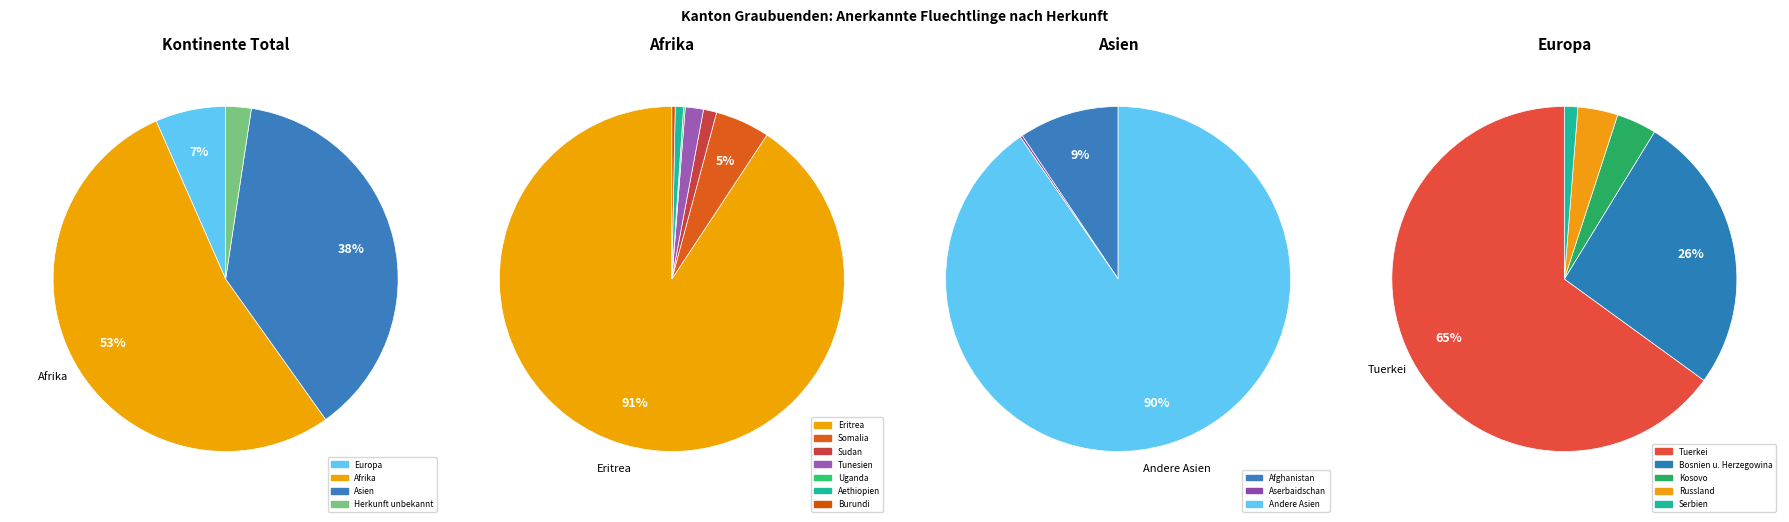

How many segments does this pie chart have?

6